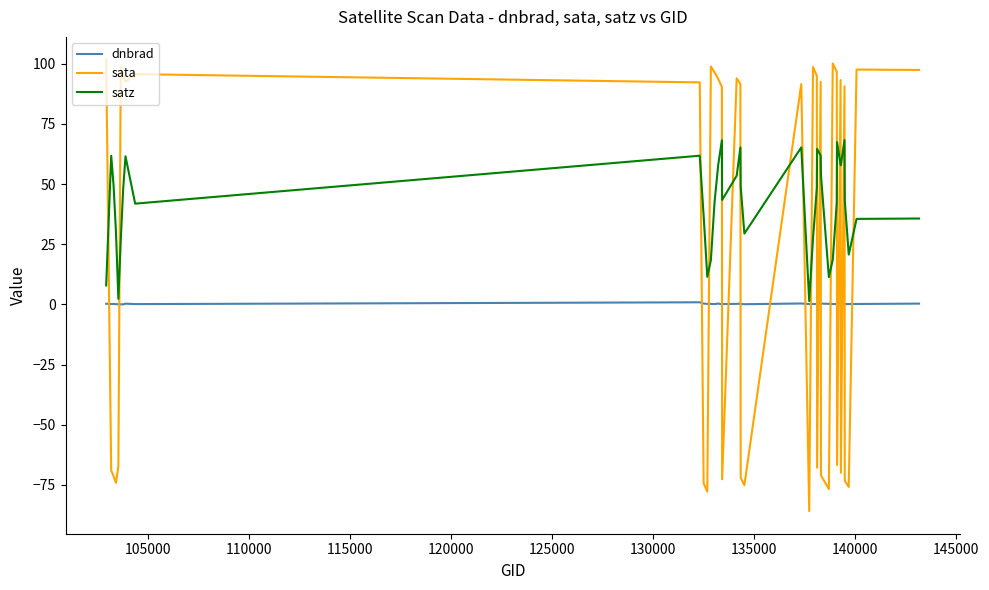

What is the greatest value displayed?

101.7